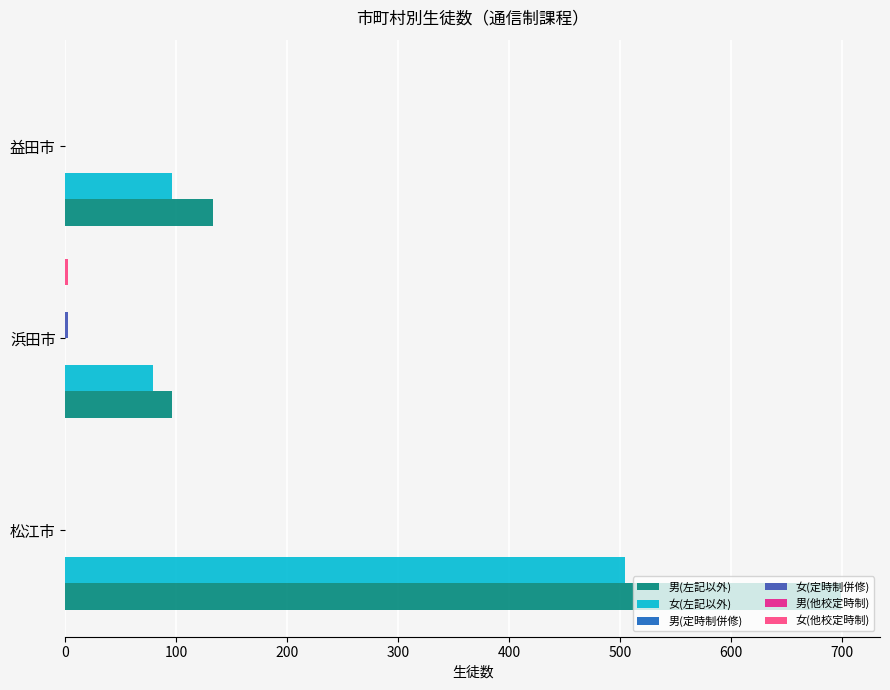

What is the difference between the highest and lowest values at 200?

133.0